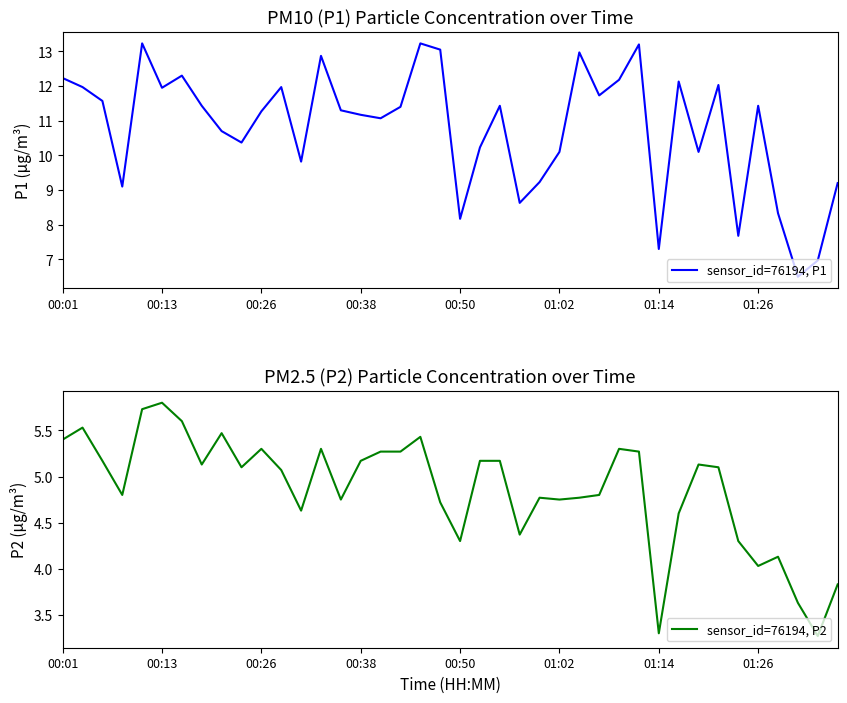

What is the maximum value shown in the chart?

13.2